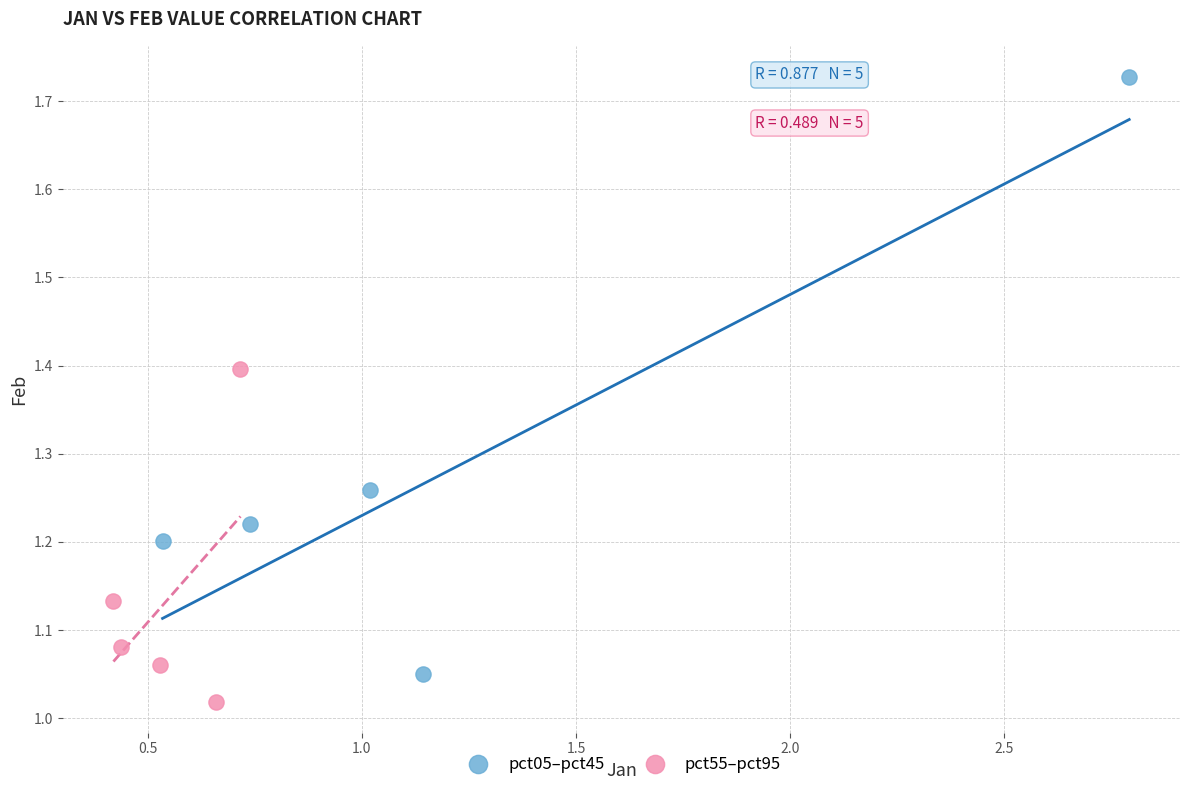

Which series has the largest Y range (max minus min)?

pct05–pct45